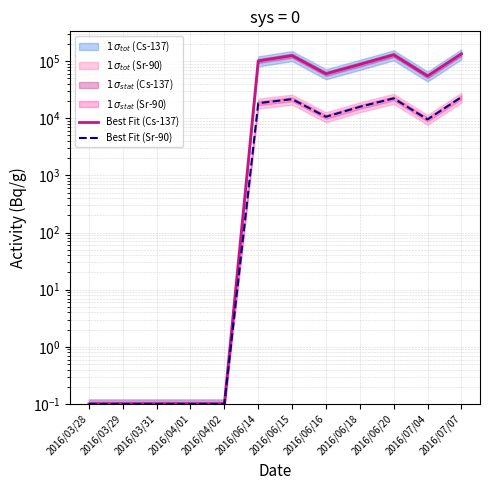

The Best Fit (Sr-90) series shows 27418.4 at 2016/06/14. True or false?

False